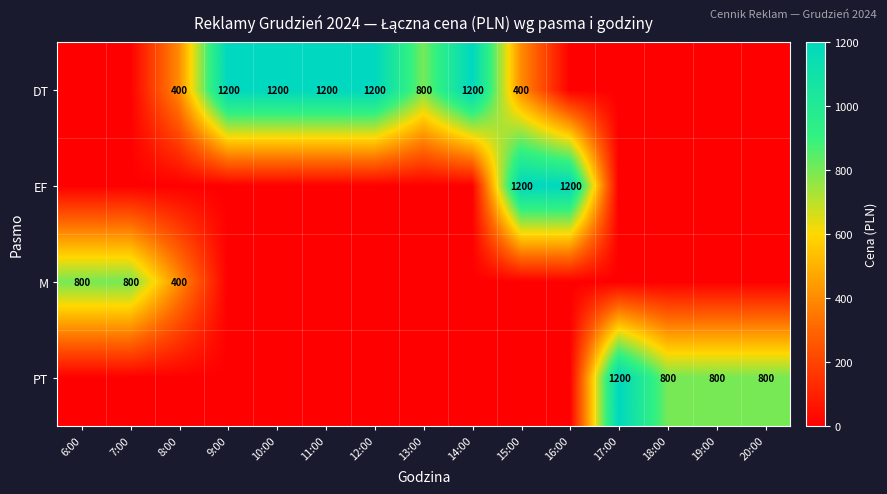

The EF series shows 2004 at 15:00. True or false?

False